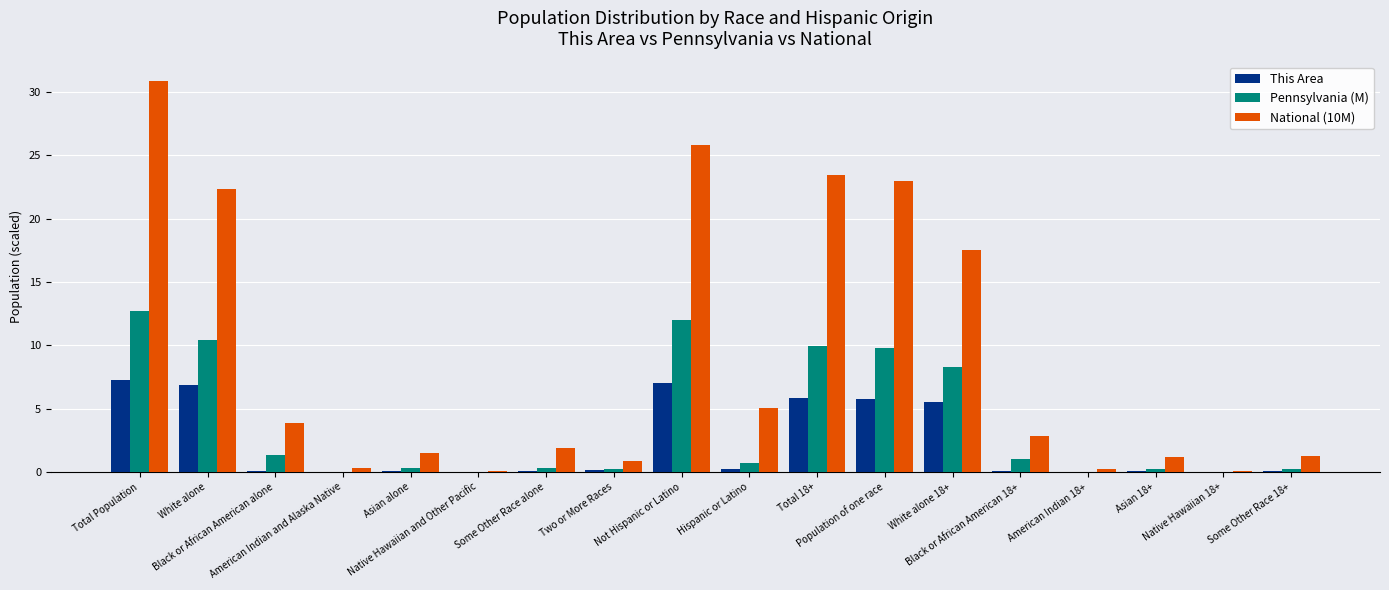

What is the sum of all National (10M) values?

162.0